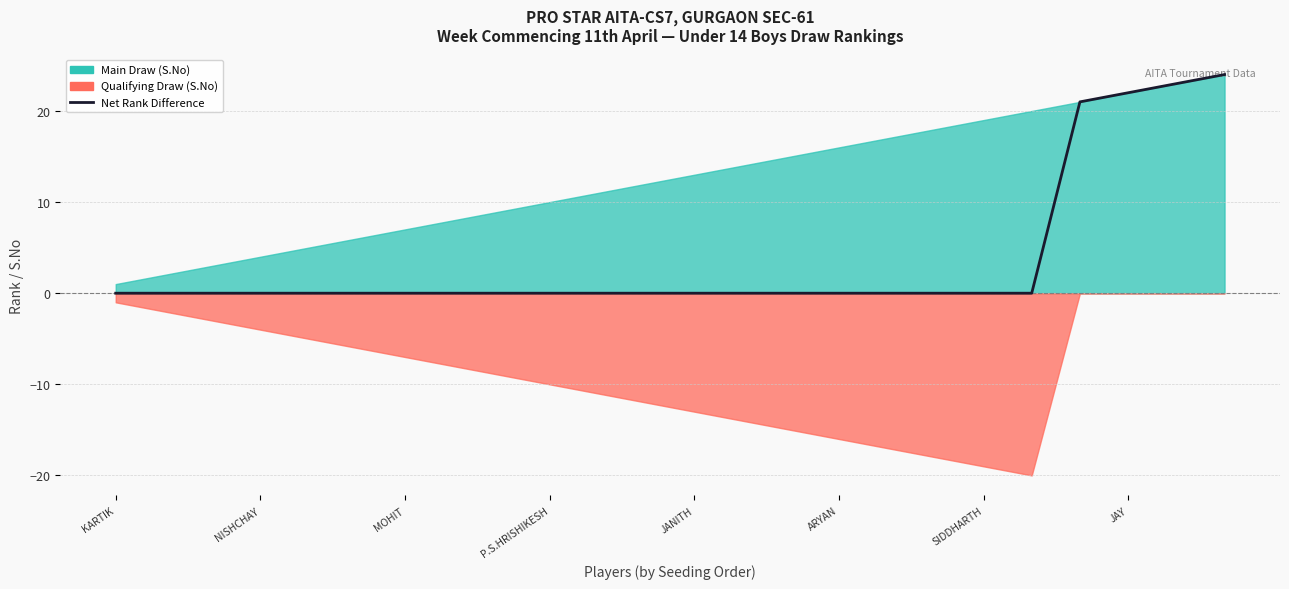

True or false: there are more than 2 points higher than both neighbors.

False